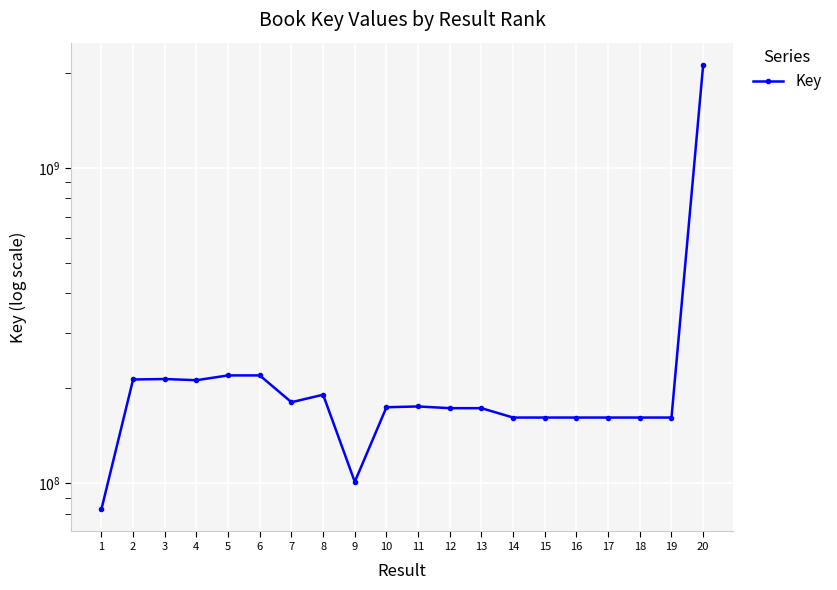

True or false: the data shows 213281231 at 2.

True